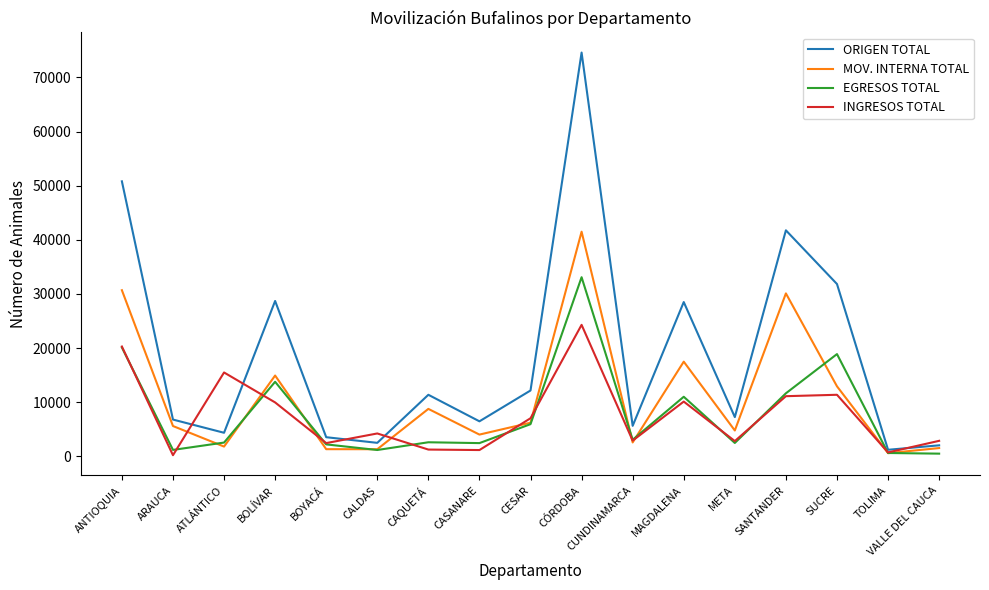

True or false: MOV. INTERNA TOTAL and EGRESOS TOTAL cross at least once.

True